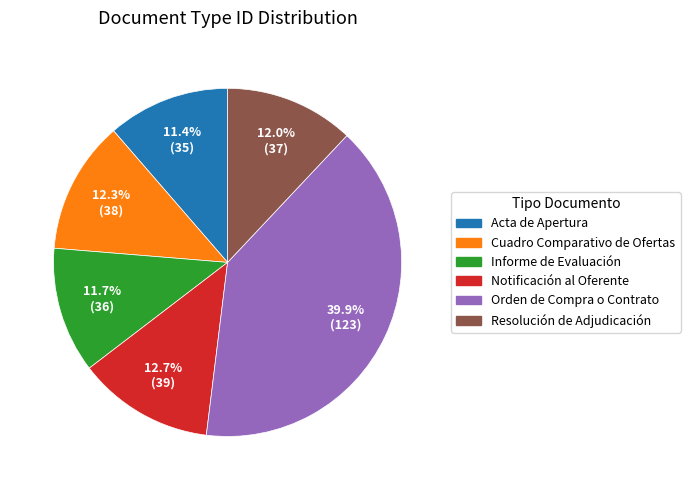

How many segments does this pie chart have?

6